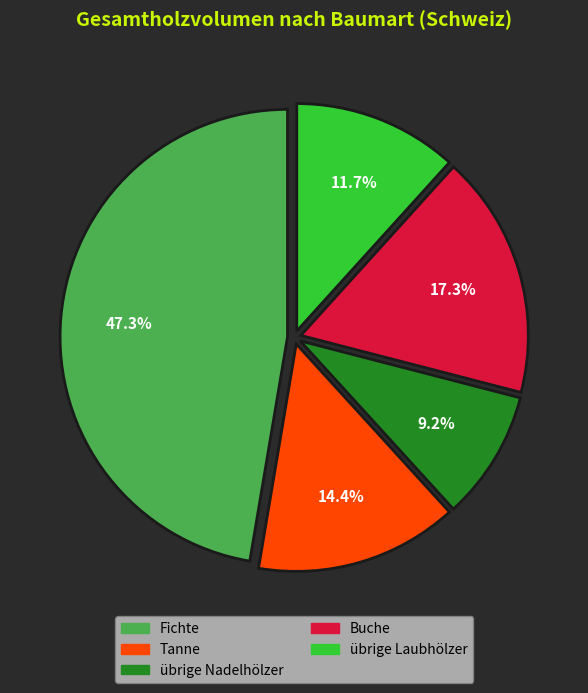

Rank the categories by value from highest to lowest.

Fichte, Buche, Tanne, übrige Laubhölzer, übrige Nadelhölzer